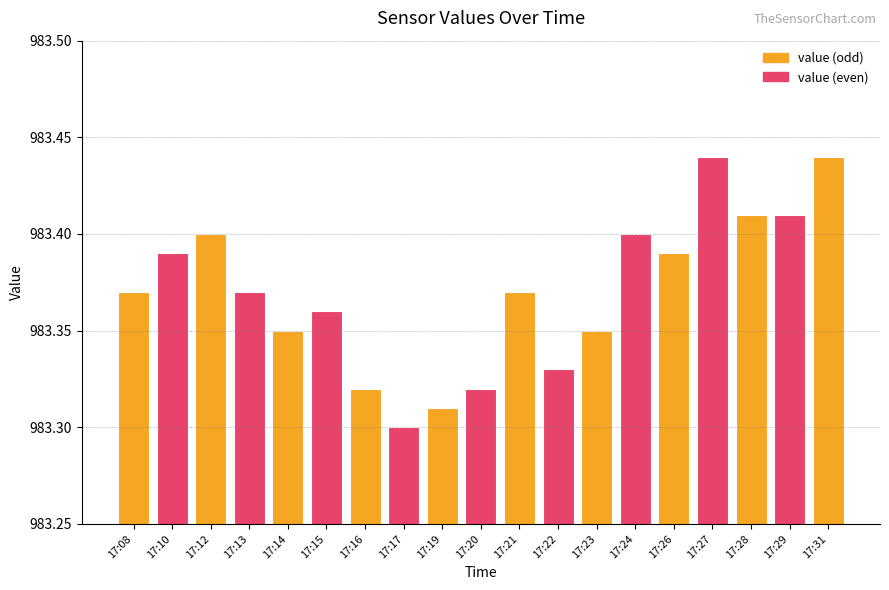

What is the sum of the values at 17:24 and 17:19?

1966.7